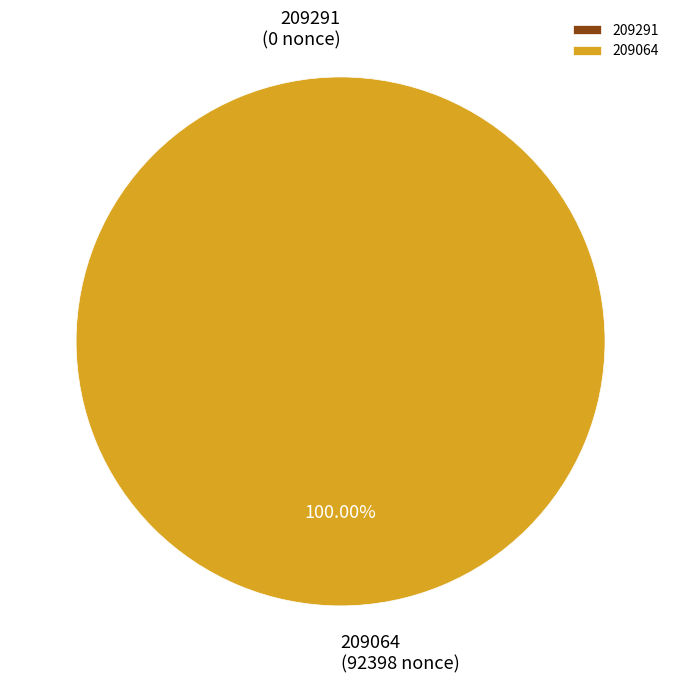

Which category has the biggest portion of the pie?

209291